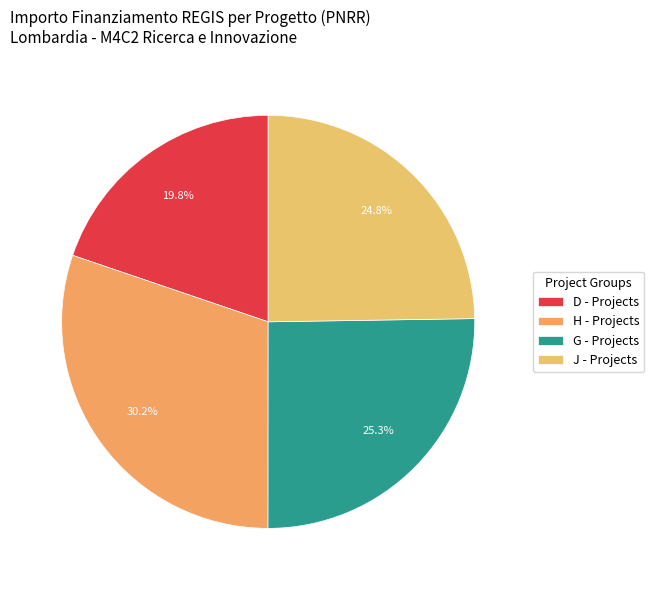

Rank the categories by value from lowest to highest.

D - Projects, J - Projects, G - Projects, H - Projects